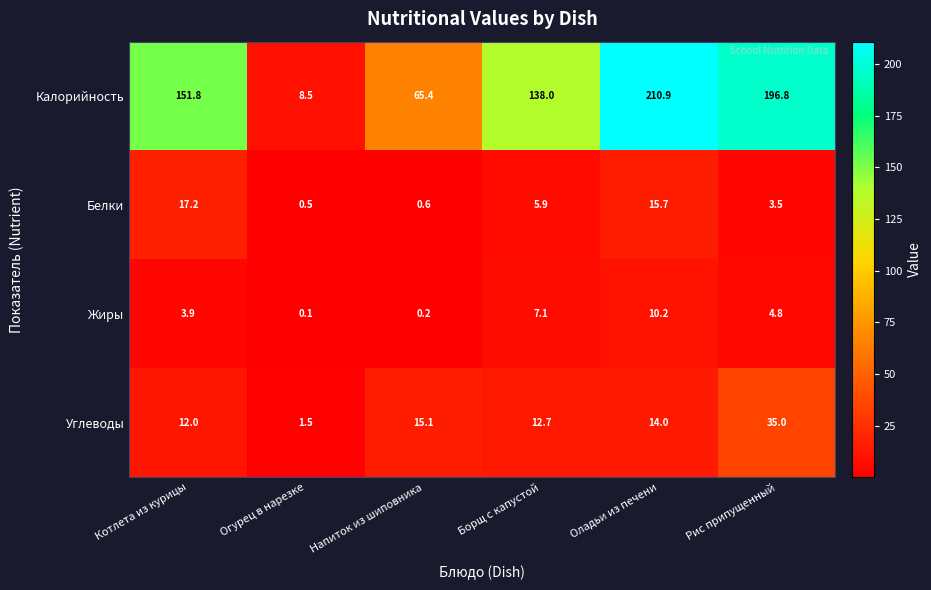

Reading left to right, transcribe all the data shown in this chart.

Калорийность: 151.8	8.5	65.4	138.0	210.9	196.8
Белки: 17.2	0.5	0.6	5.9	15.7	3.5
Жиры: 3.9	0.1	0.2	7.1	10.2	4.8
Углеводы: 12.0	1.5	15.1	12.7	14.0	35.0